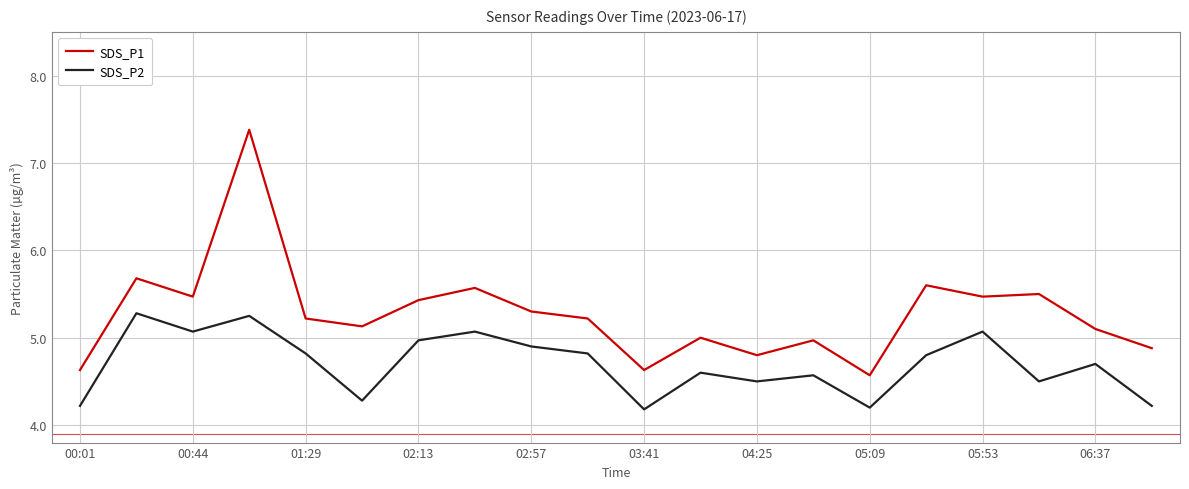

Which series has the largest range (max minus min)?

SDS_P1